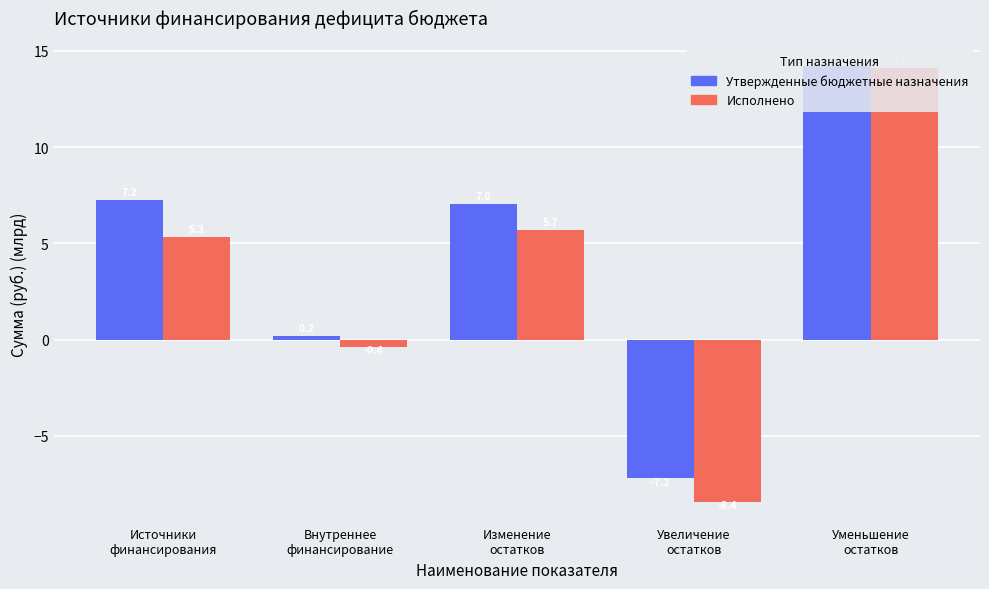

What position from the left is Внутреннее
финансирование?

2